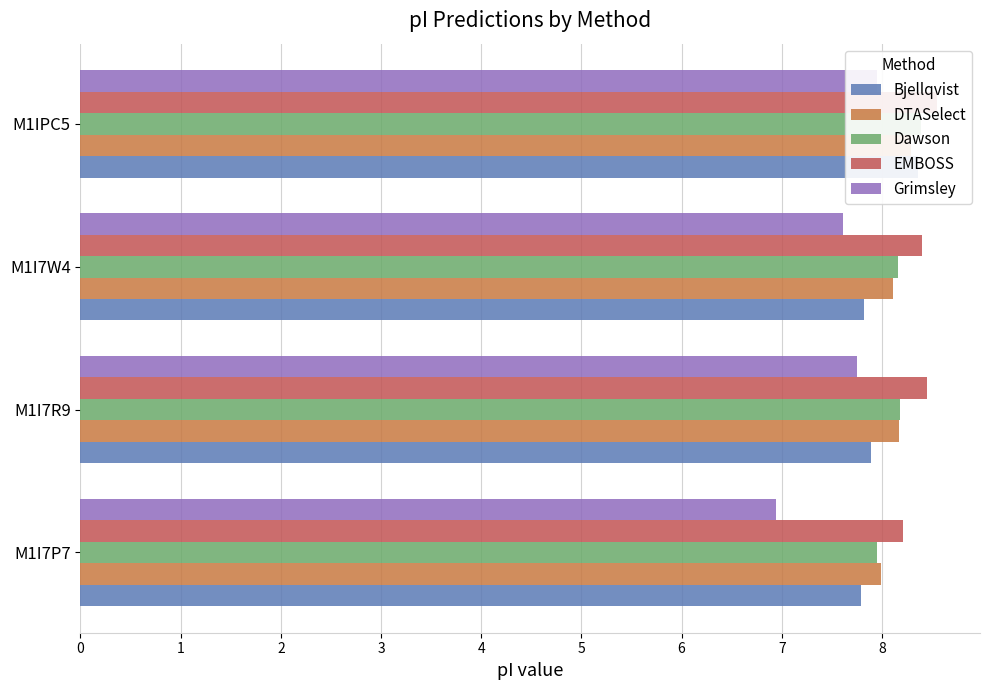

Is it true that Bjellqvist equals 5.2 at M1IPC5?

False